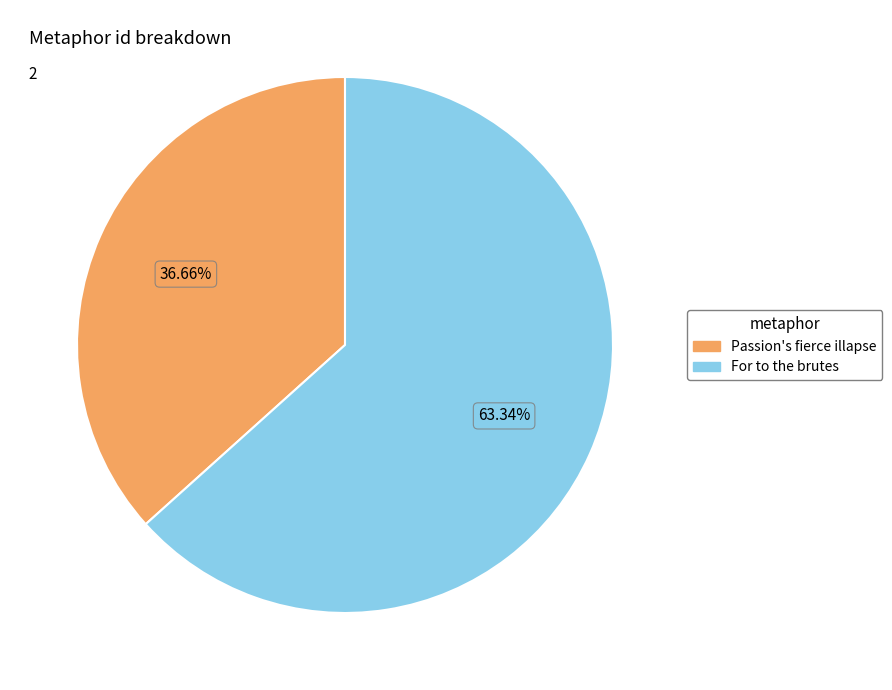

What percentage is NOT represented by For to the brutes?

36.7%